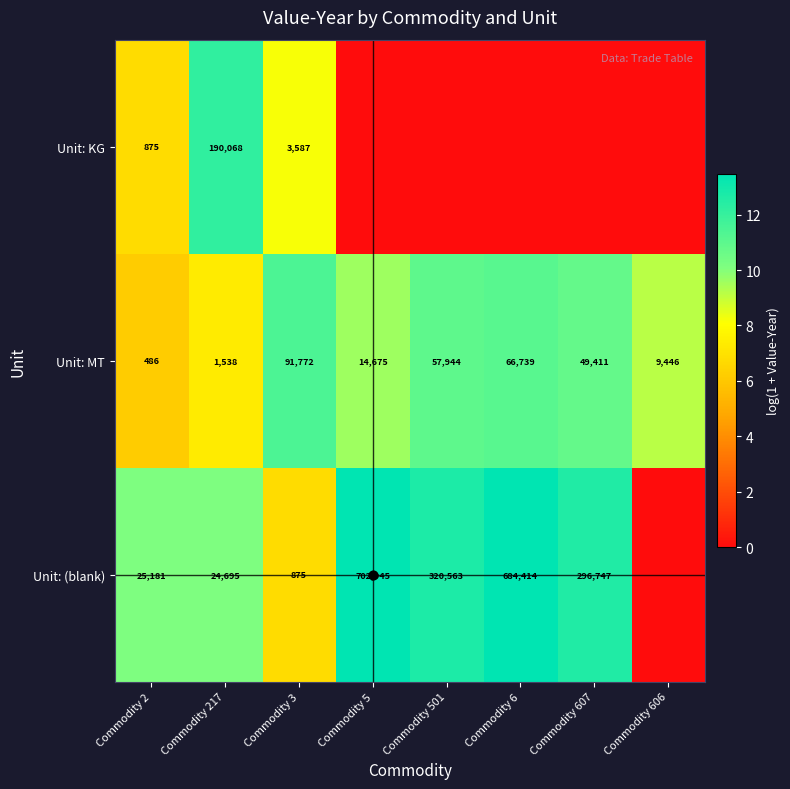

Where is Unit: MT nearest to the value 8?

Commodity 217